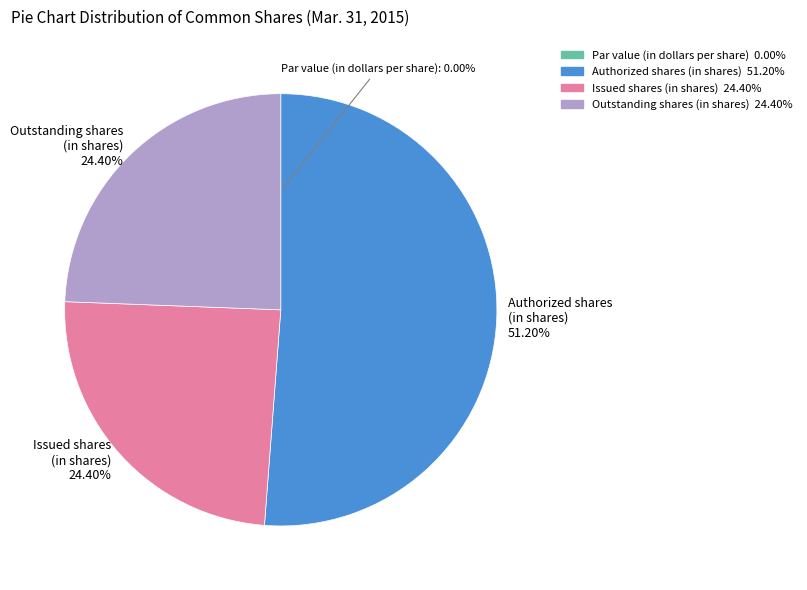

Is there a majority slice in this chart?

Yes